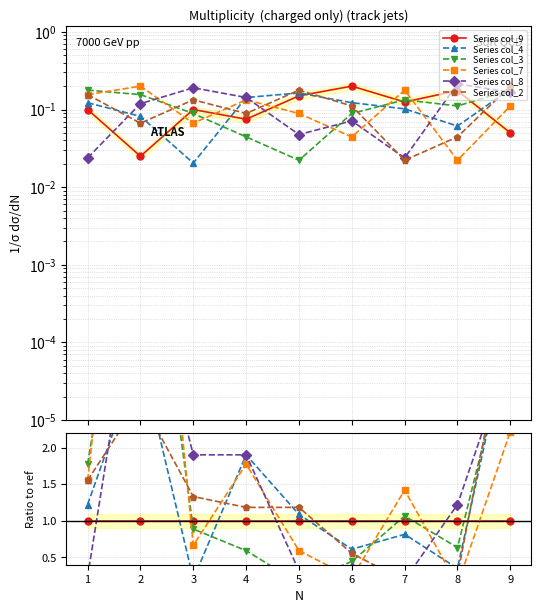

What is the difference between the highest and lowest values at 8?

1.1